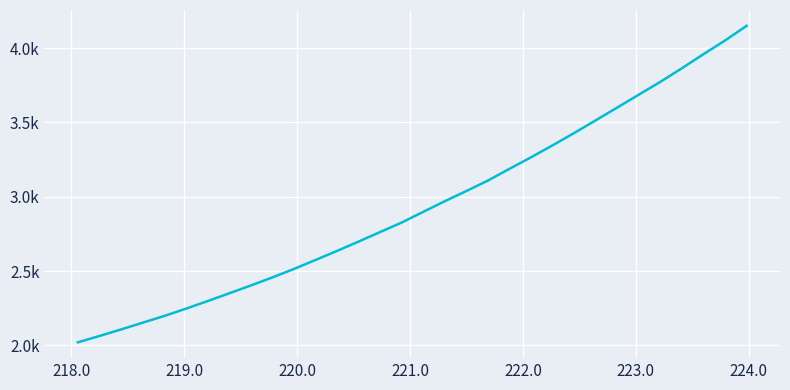

Does the chart display data point markers on the line(s)?

No